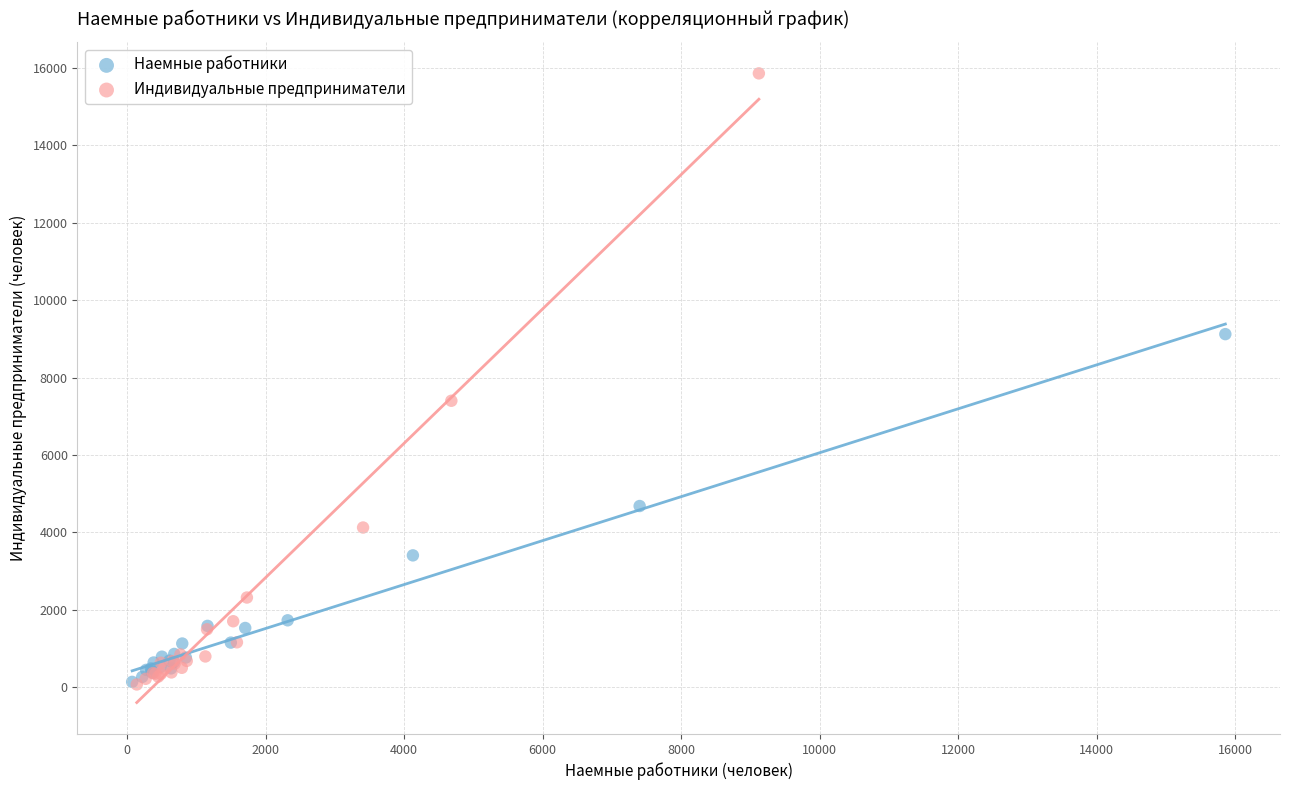

Which series has the widest spread of Y values?

Индивидуальные предприниматели